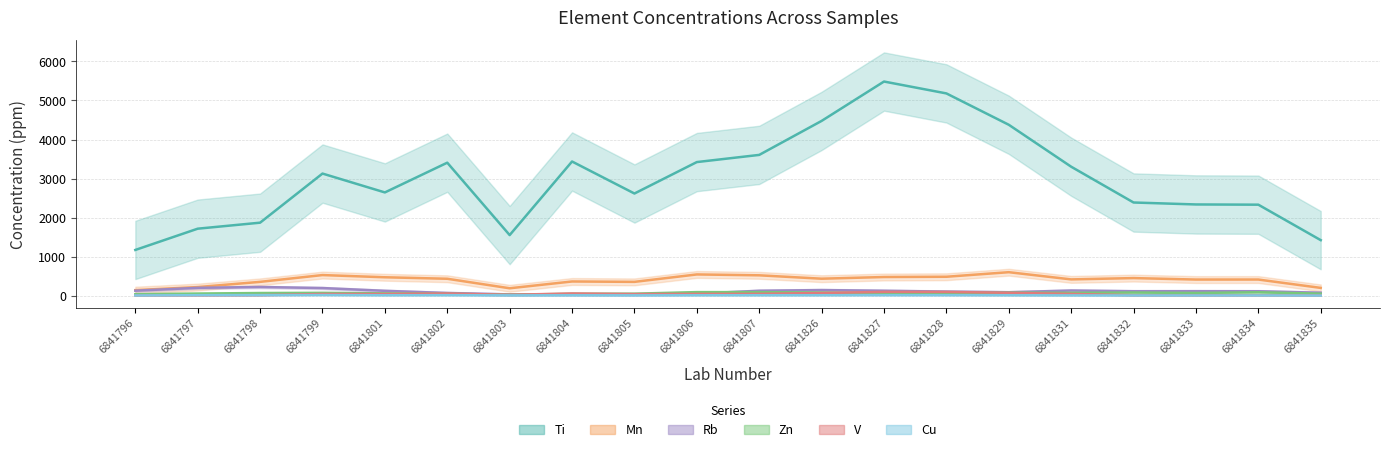

Is it true that Zn equals 75 at 6841798?

False